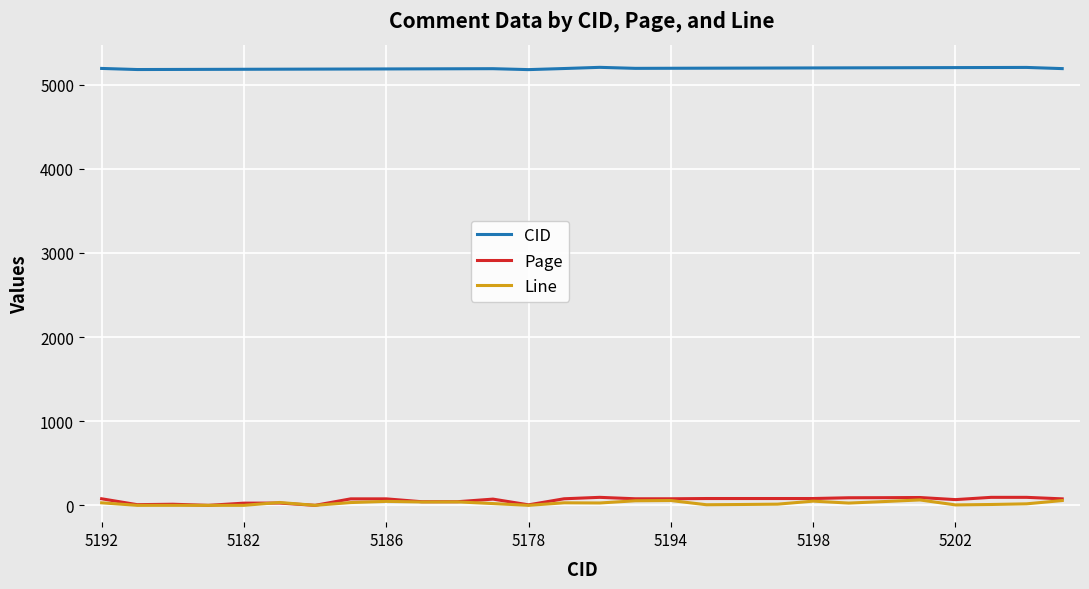

Which series has the largest range (max minus min)?

Page